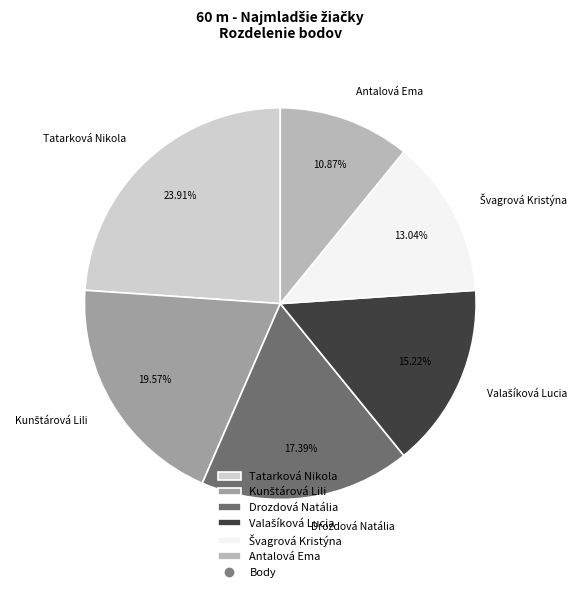

What is the largest slice in the pie chart?

Tatarková Nikola